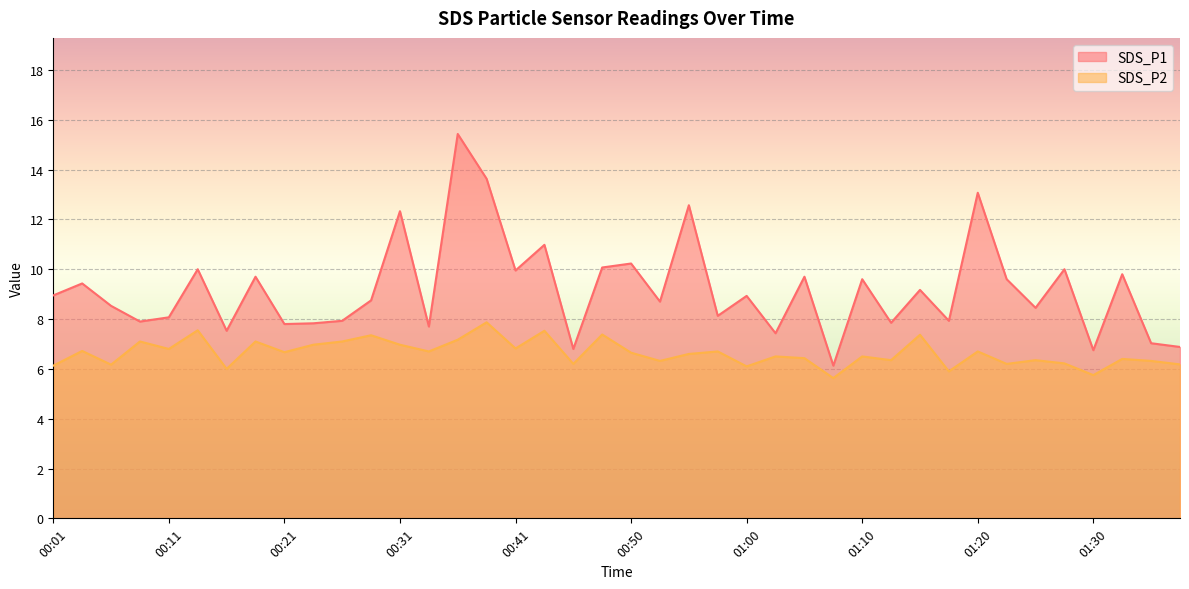

What is the minimum value shown in the chart?

5.6